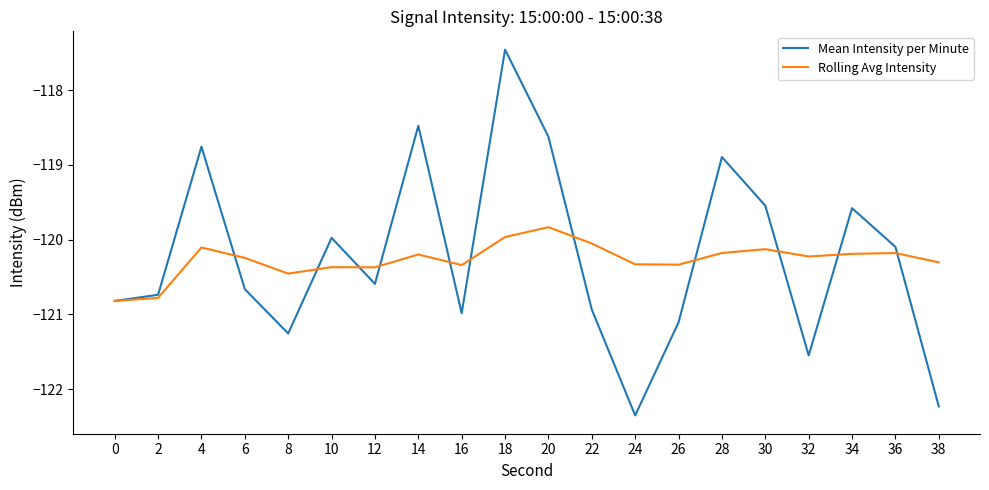

Reading right to left, list all the values displayed in this chart.

Mean Intensity per Minute: 38=-122.2	36=-120.1	34=-119.6	32=-121.5	30=-119.5	28=-118.9	26=-121.1	24=-122.4	22=-120.9	20=-118.6	18=-117.5	16=-121.0	14=-118.5	12=-120.6	10=-120.0	8=-121.3	6=-120.7	4=-118.8	2=-120.7	0=-120.8
Rolling Avg Intensity: 38=-120.3	36=-120.2	34=-120.2	32=-120.2	30=-120.1	28=-120.2	26=-120.3	24=-120.3	22=-120.1	20=-119.8	18=-120.0	16=-120.3	14=-120.2	12=-120.4	10=-120.4	8=-120.5	6=-120.2	4=-120.1	2=-120.8	0=-120.8